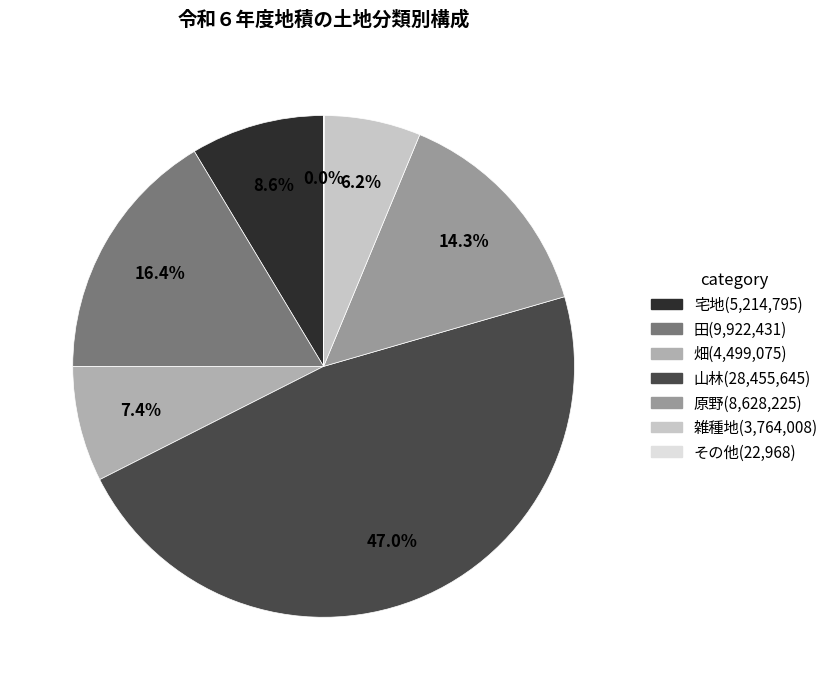

What percentage do 畑 and 雑種地 together represent?

13.7%